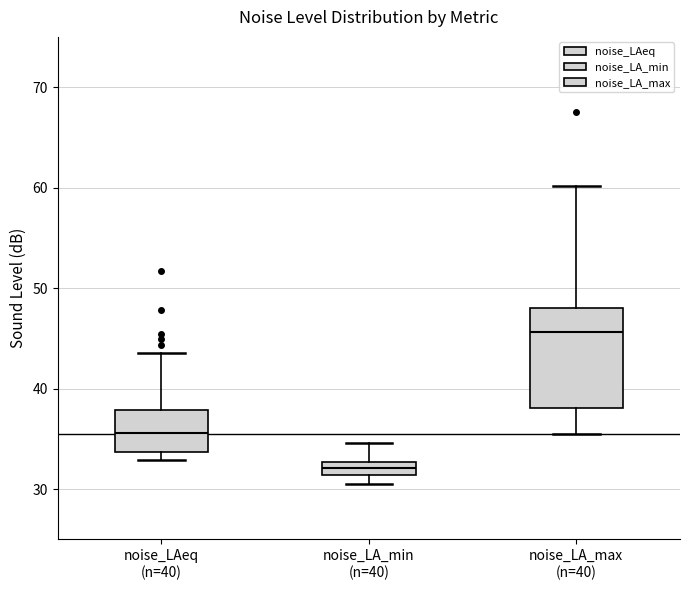

Comparing the boxes themselves (not the whiskers), which one is the tallest?

noise_LA_max (n=40)